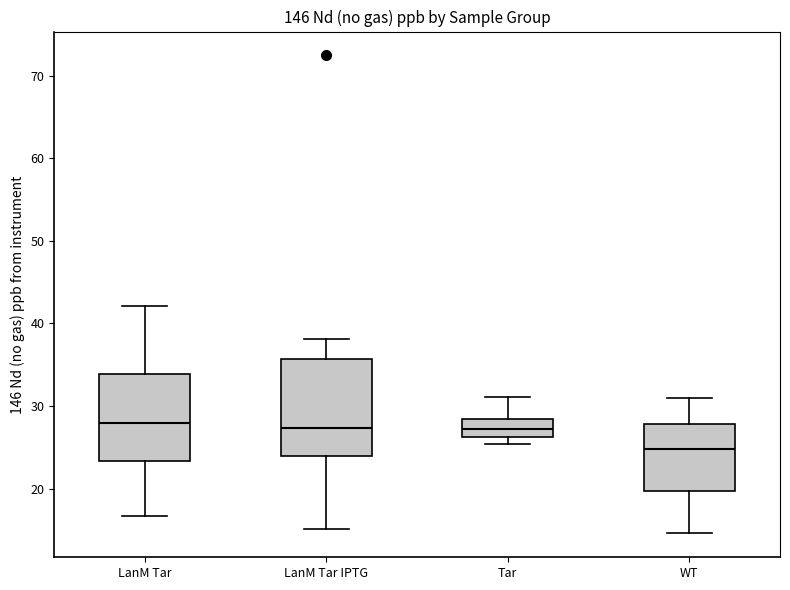

Comparing the boxes themselves (not the whiskers), which one is the tallest?

LanM Tar IPTG